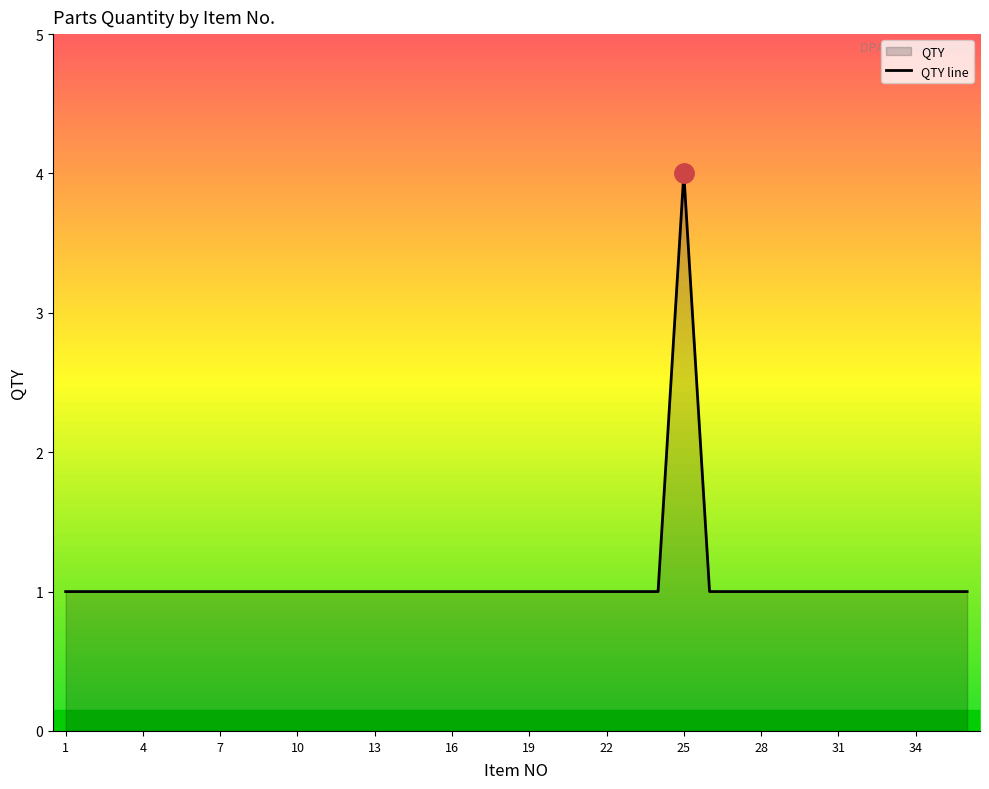

Which category has the highest value across all series?

25